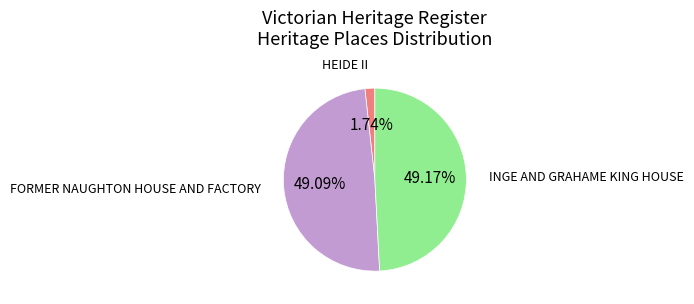

Is there any slice that represents more than half of the pie?

No